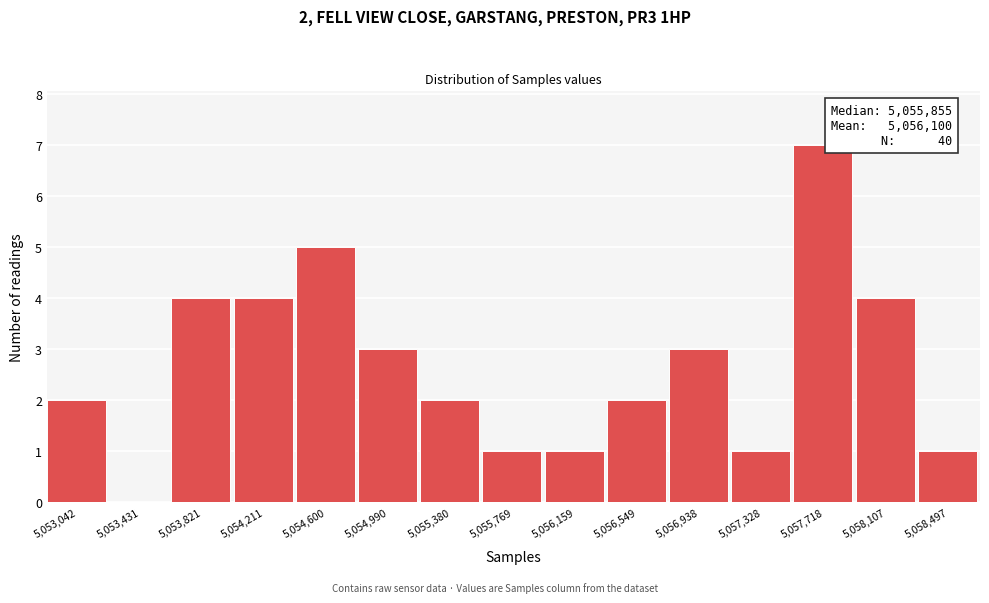

Reading left to right, extract all data points from this chart.

5,053,042=2	5,053,431=0	5,053,821=4	5,054,211=4	5,054,600=5	5,054,990=3	5,055,380=2	5,055,769=1	5,056,159=1	5,056,549=2	5,056,938=3	5,057,328=1	5,057,718=7	5,058,107=4	5,058,497=1